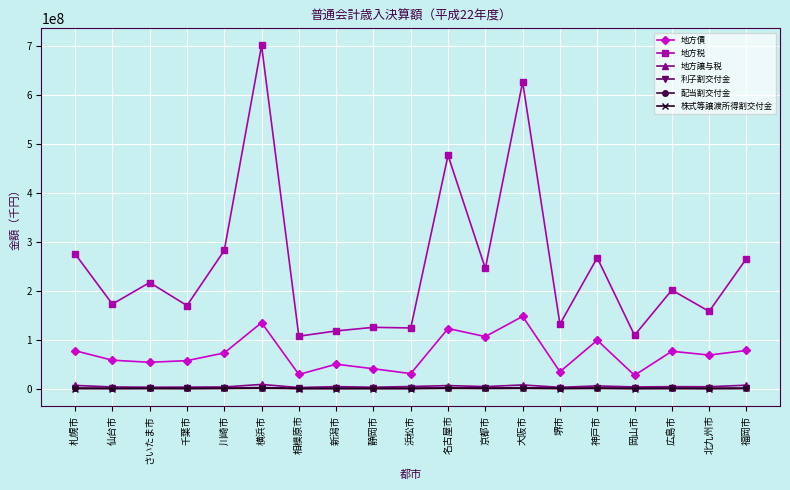

How many categories are shown in the chart?

19